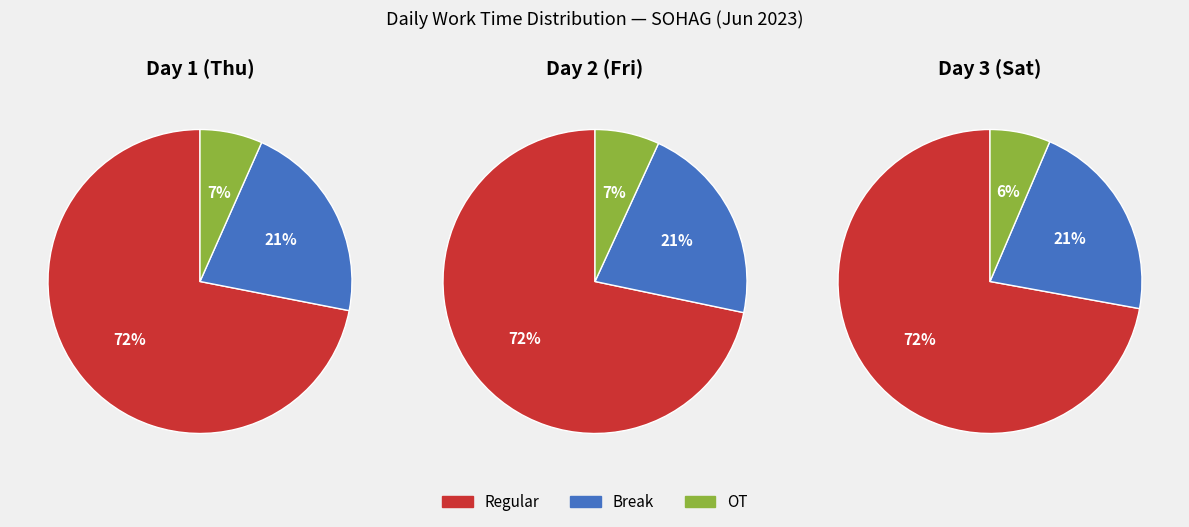

Is it true that Absenses is 0% of the pie?

True